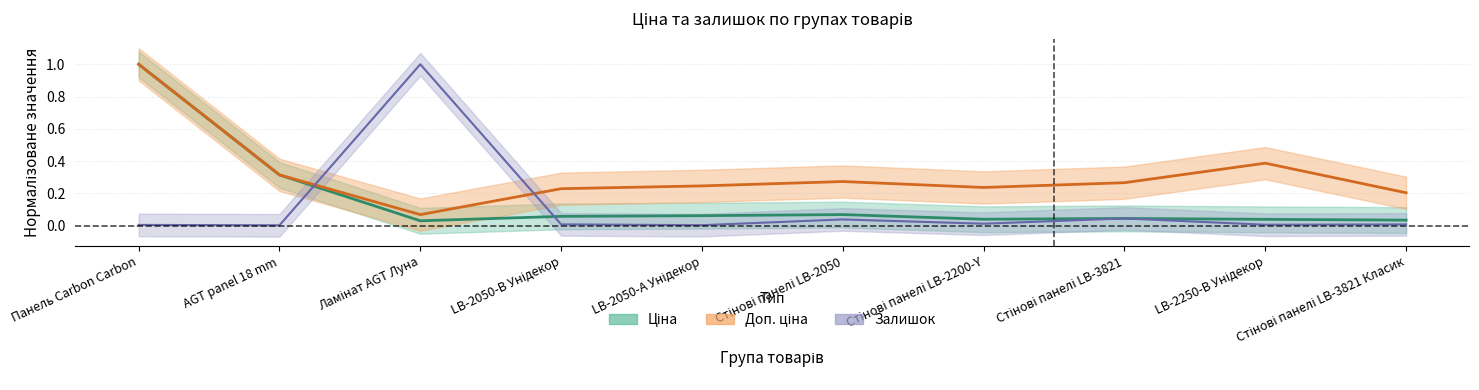

What is the total value across all series at Стінові панелі LB-3821?

0.4